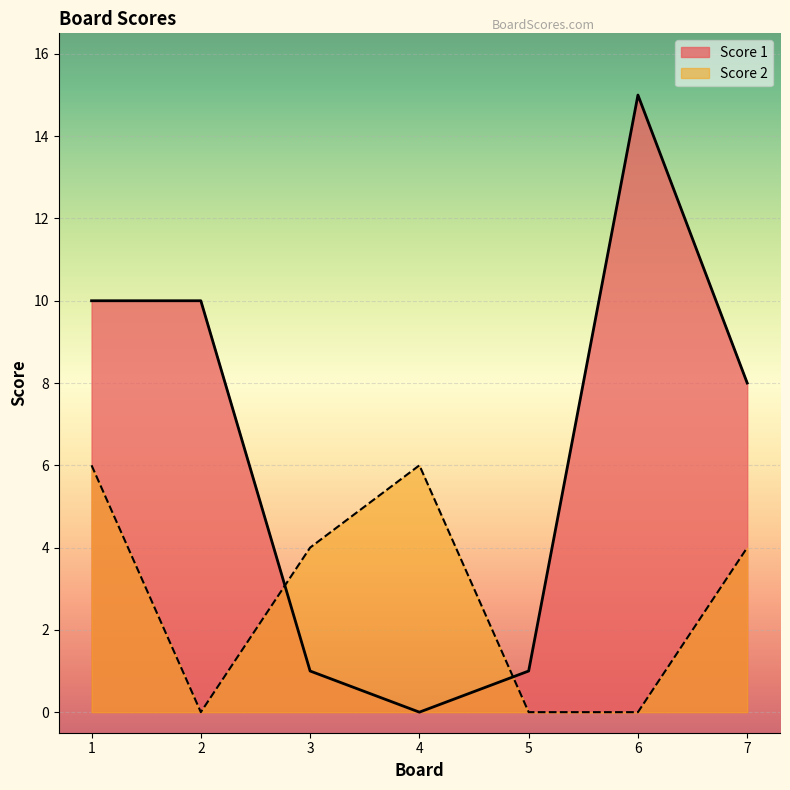

Which series has the largest range (max minus min)?

Score 1